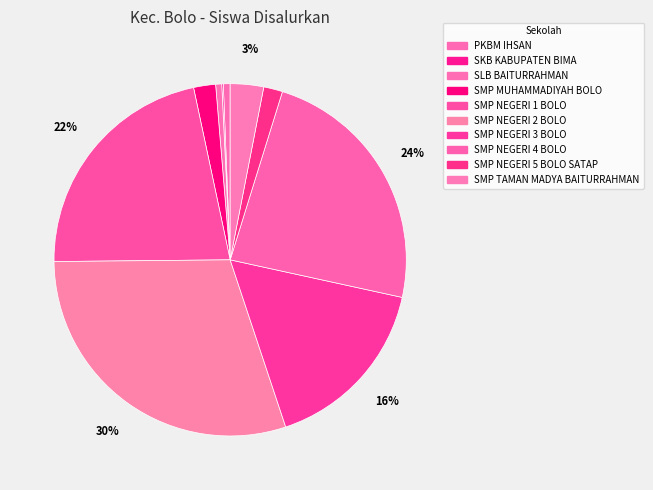

Combined, what portion of the pie is SMP NEGERI 5 BOLO SATAP and SMP NEGERI 3 BOLO?

18.2%